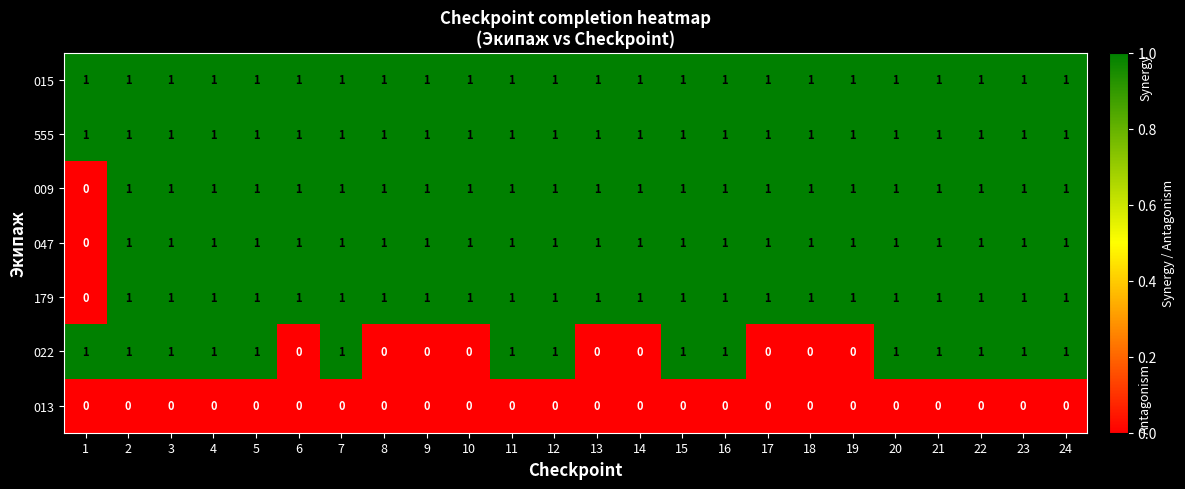

Between 2 and 17, which series saw the biggest shift?

022